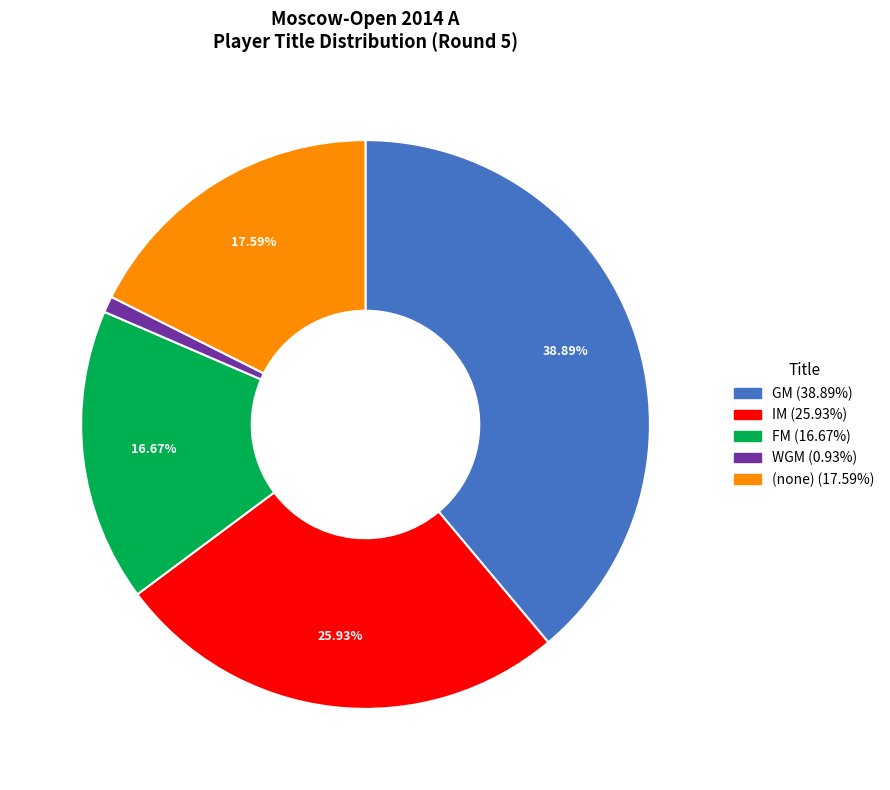

Does any single category account for the majority?

No